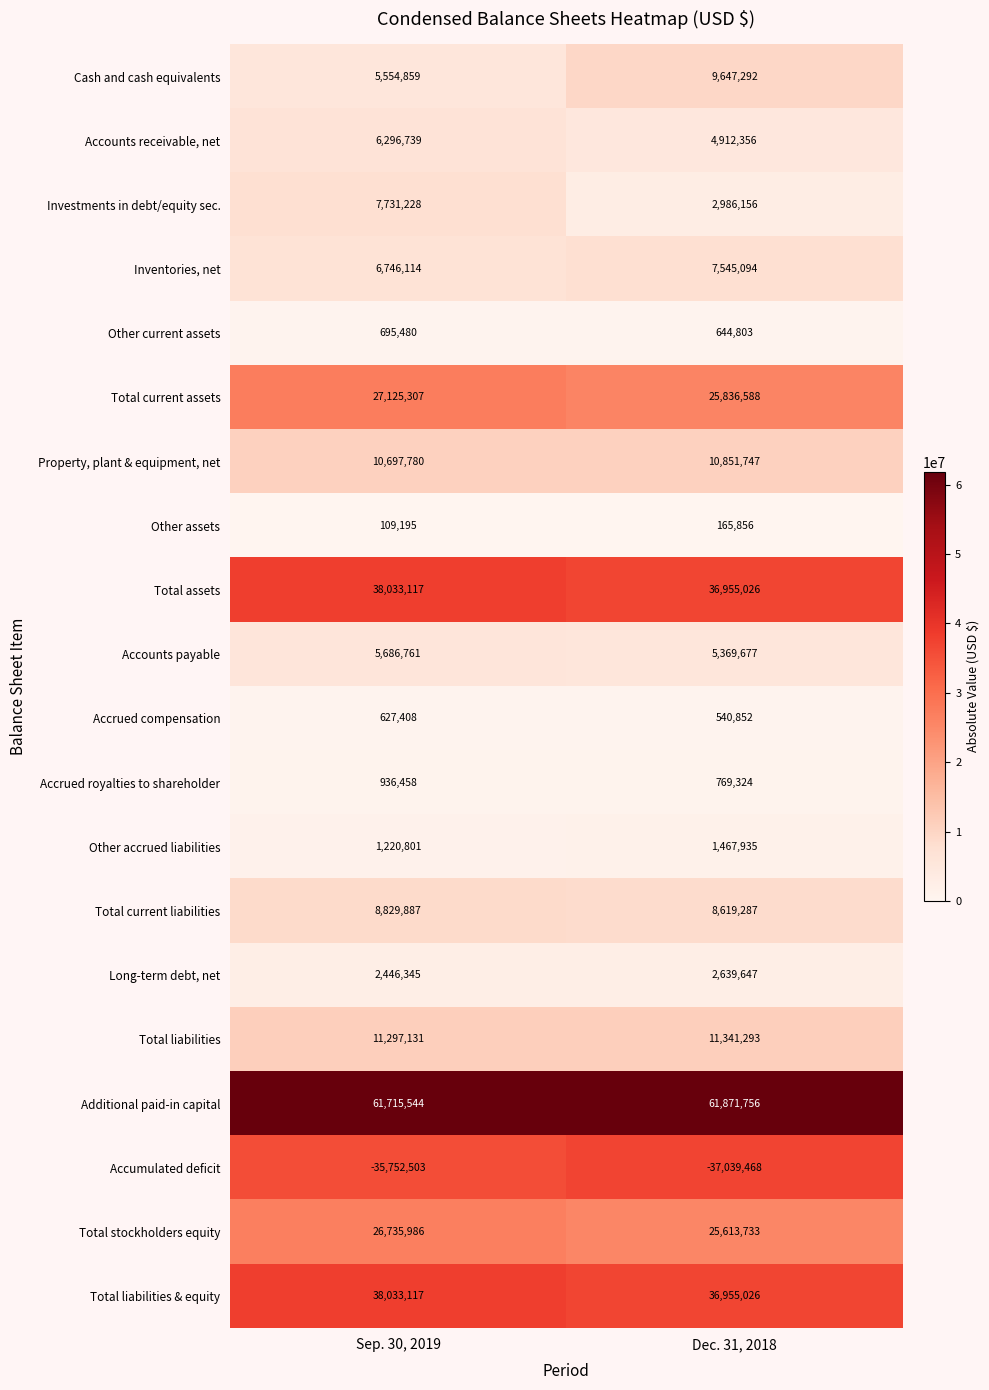

Is it true that Additional paid-in capital equals 61871756 at Dec. 31, 2018?

True